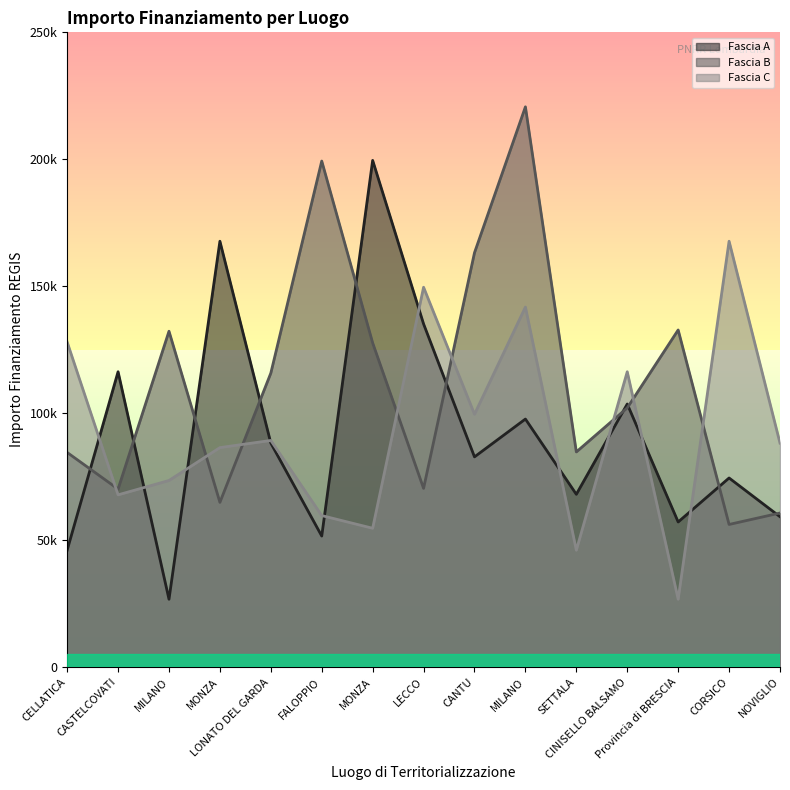

How many lines are shown in the chart?

3